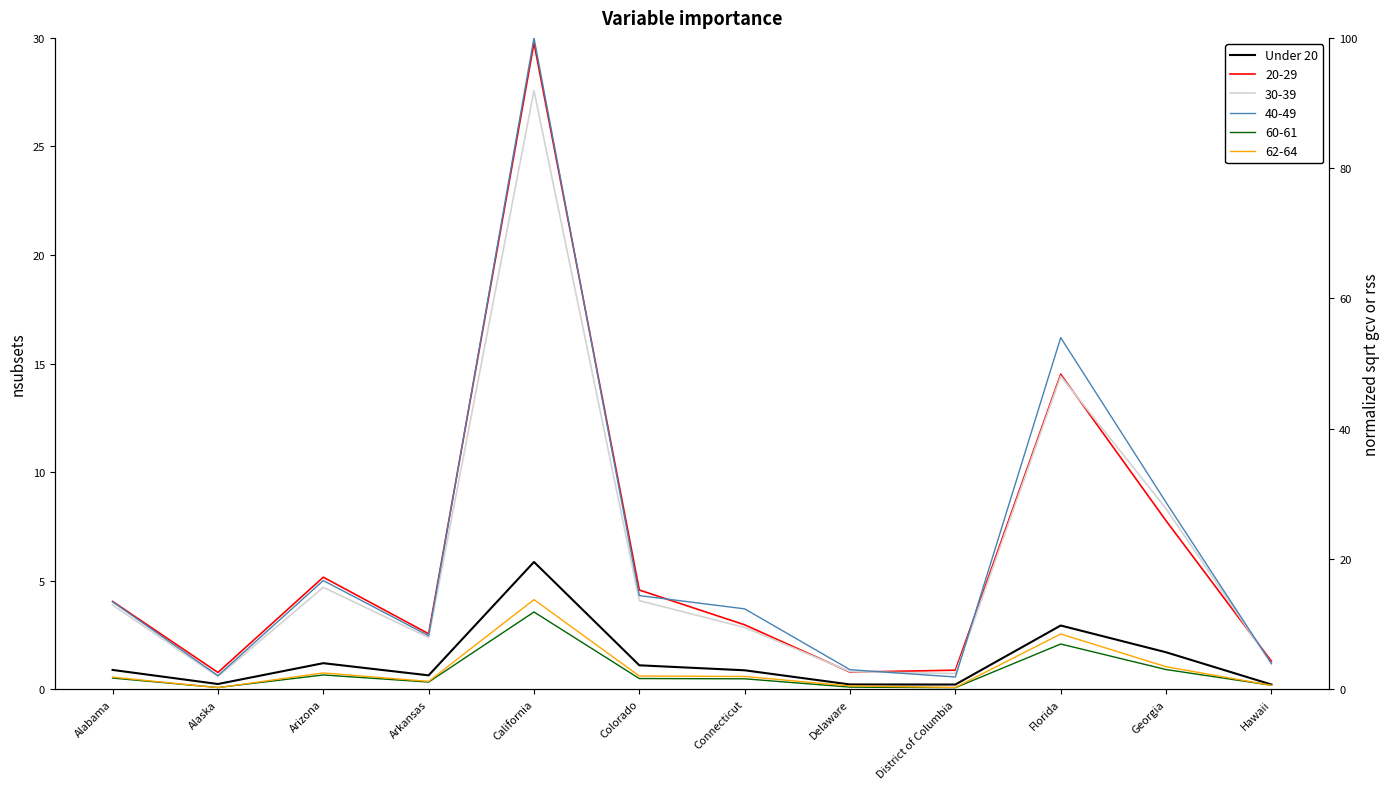

What is the value of the 4th point from the left?

0.6